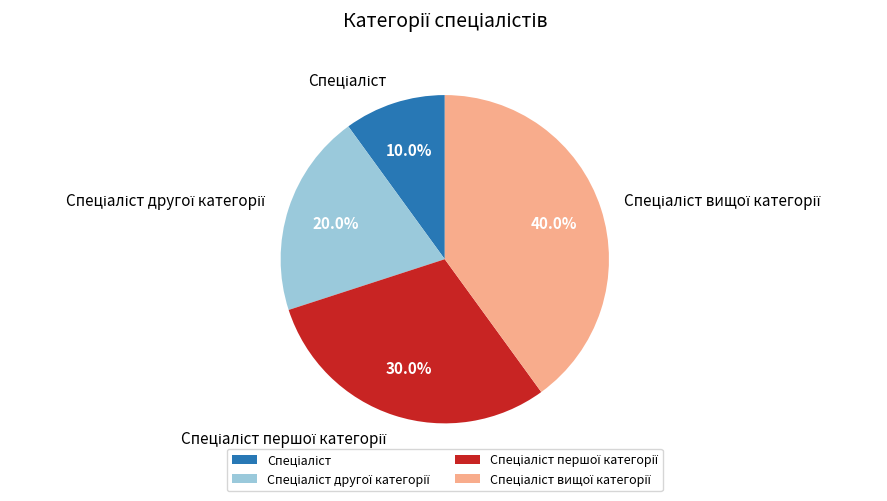

Is there a majority slice in this chart?

No